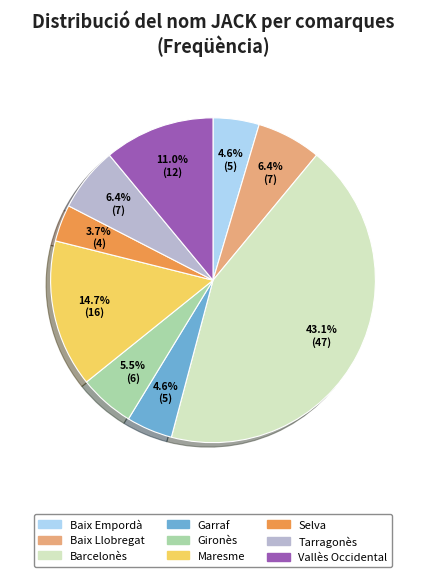

How many slices are in this pie chart?

9